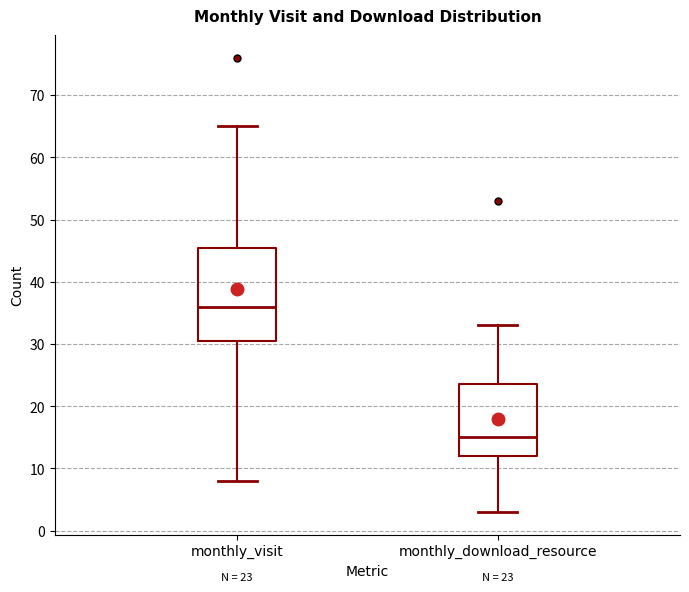

Which box has the lowest median line?

monthly_download_resource